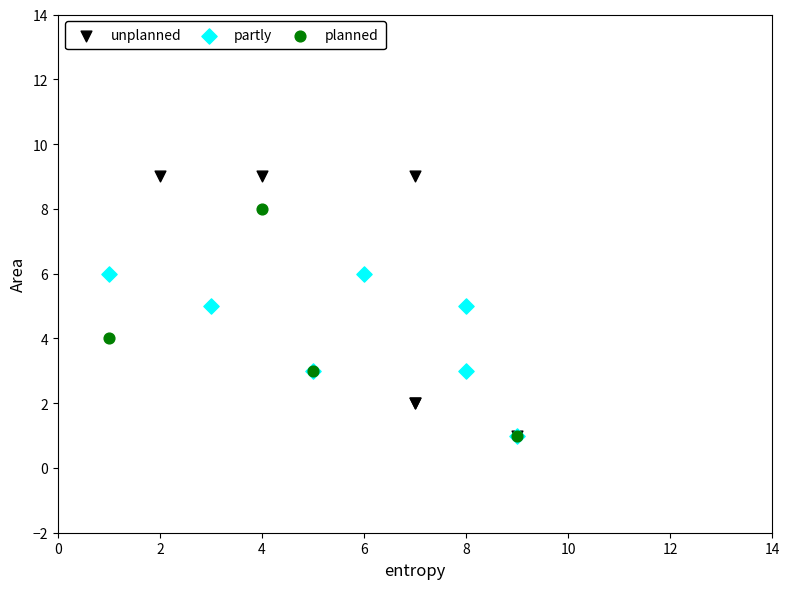

Which series contains the highest Y value?

unplanned